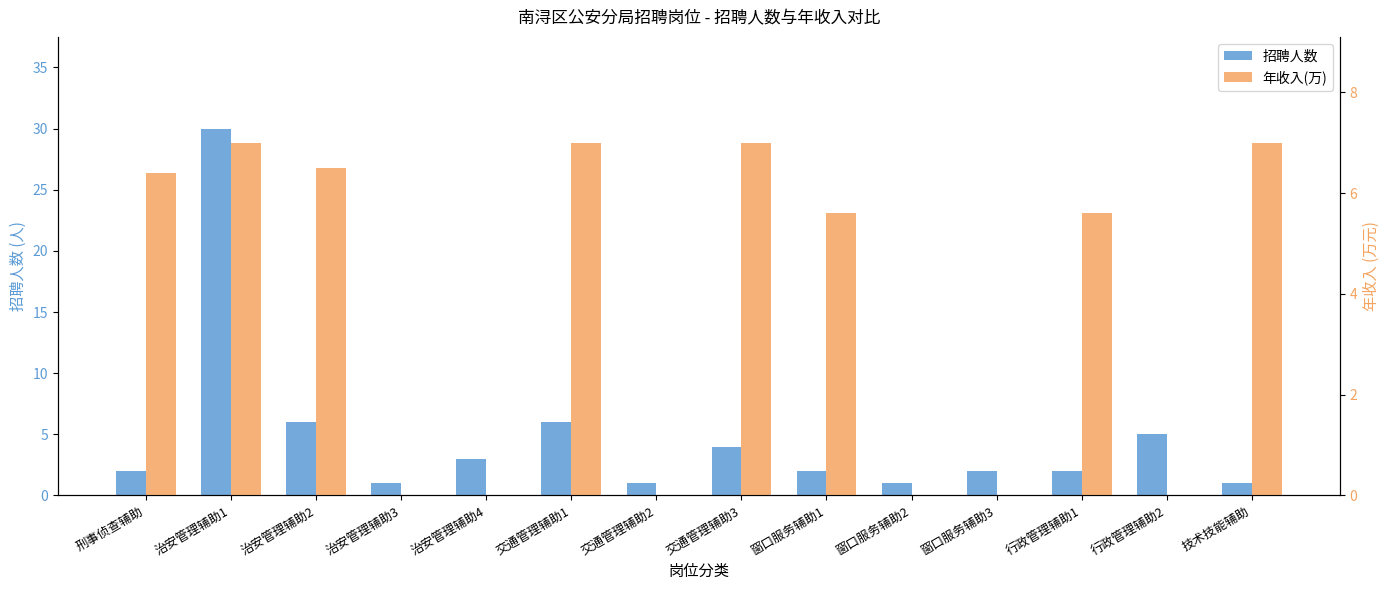

Where does the 年收入(万) series first go above 5?

刑事侦查辅助